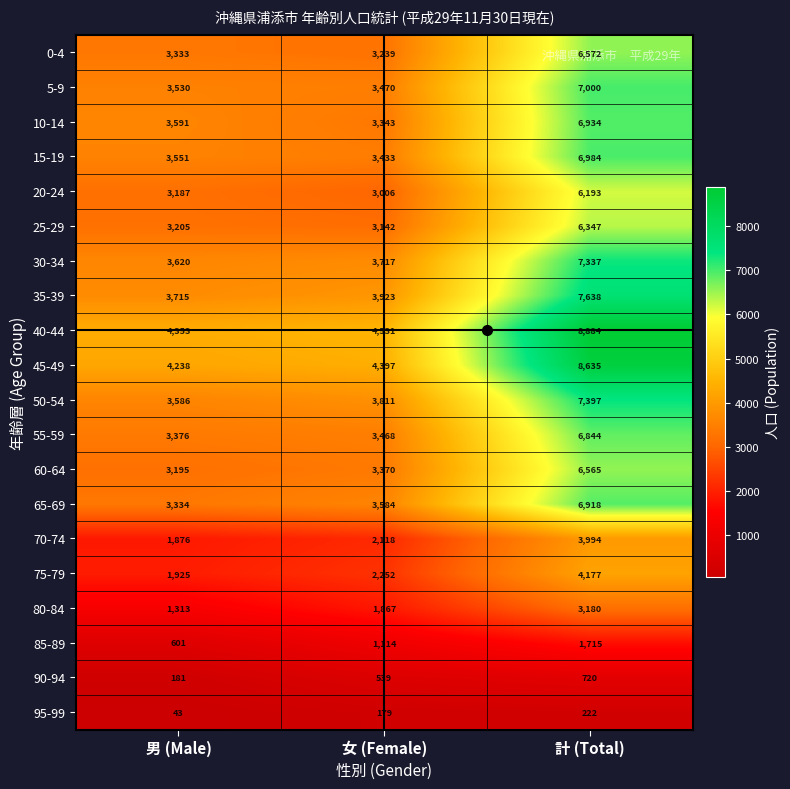

What is the average value of the 20-24 series?

4129